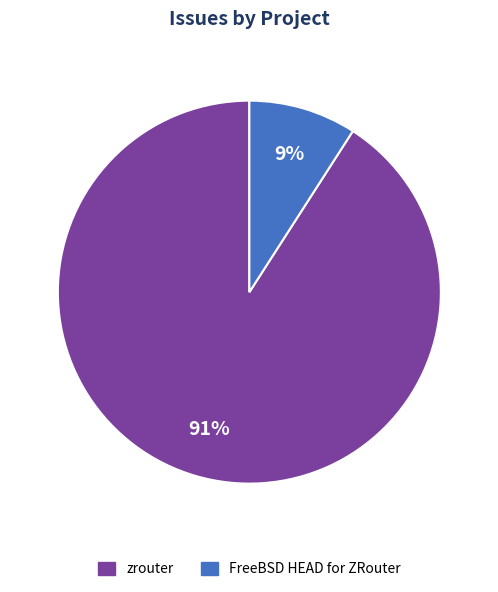

To the nearest percent, what is the average slice percentage?

50%